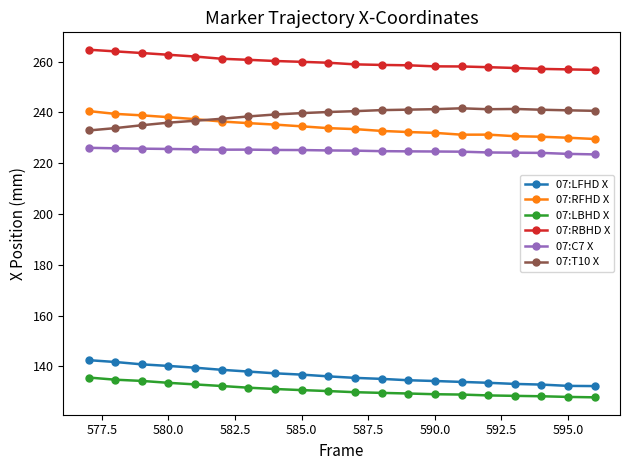

What is the value of the 07:LBHD X point at the 8th from the left?

131.1